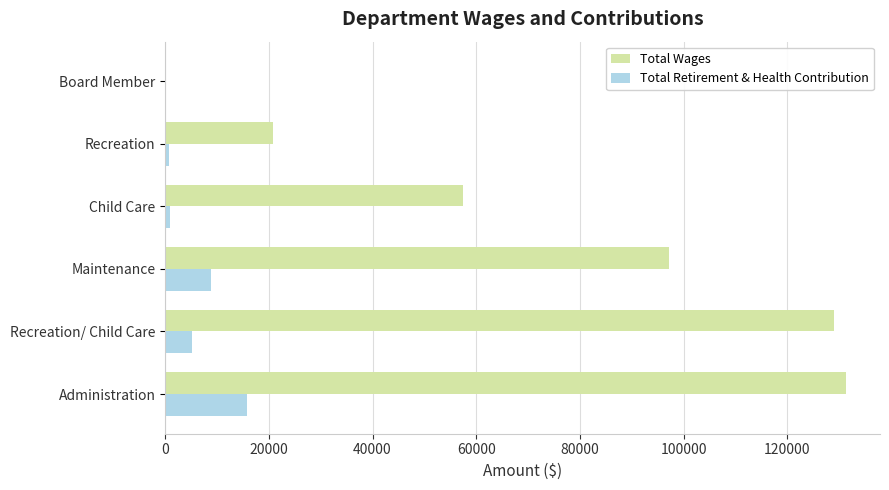

What is the maximum value for Total Wages?

131333